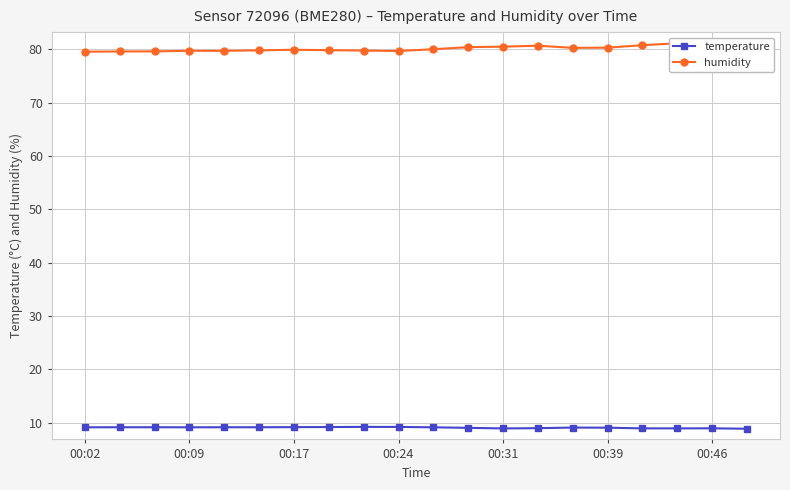

List the series in order of their overall mean, lowest first.

temperature, humidity